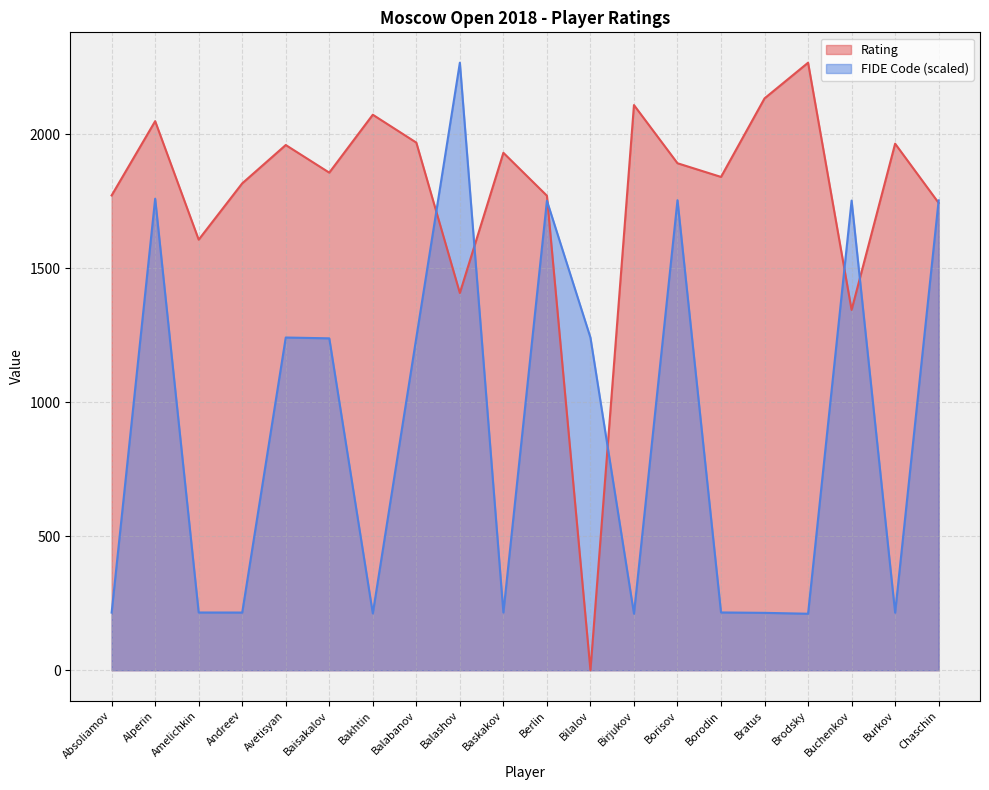

List the labels in order of FIDE Code value, largest first.

Balashov, Alperin, Borisov, Chaschin, Buchenkov, Berlin, Avetisyan, Bilalov, Balabanov, Baisakalov, Borodin, Amelichkin, Baskakov, Andreev, Absoliamov, Burkov, Bratus, Bakhtin, Birjukov, Brodsky